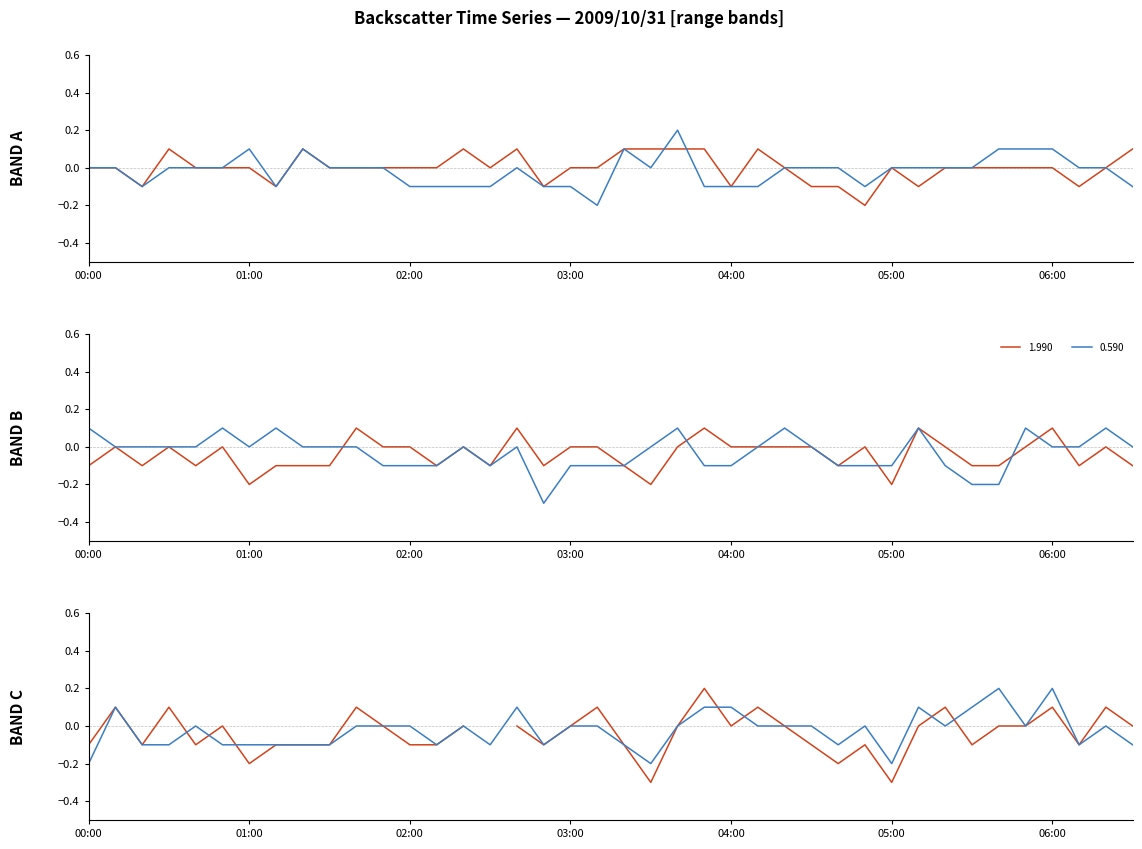

What is the difference between the second highest and second lowest values in the 0.590 series?

0.3